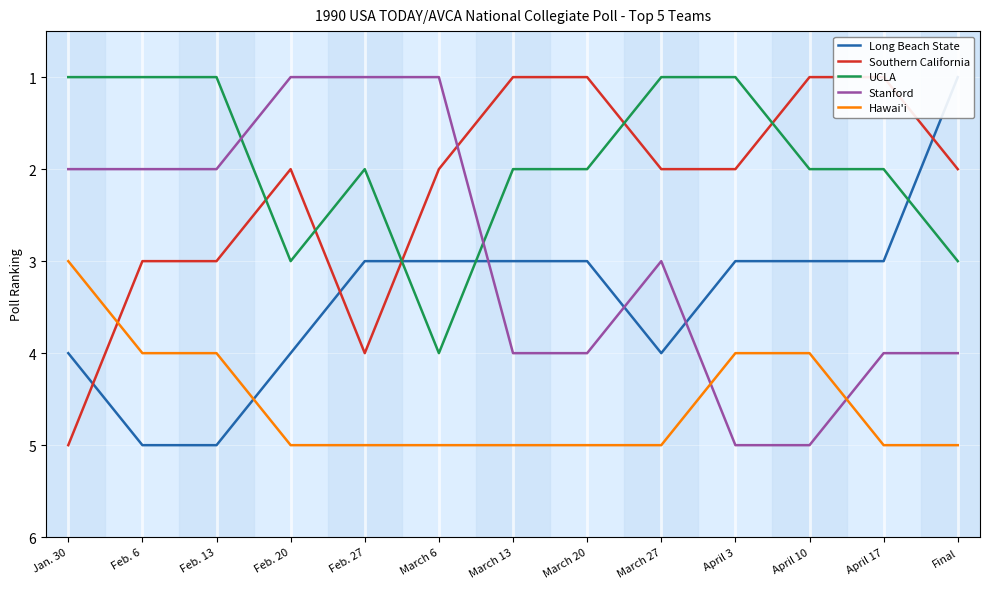

Reading right to left, transcribe all the data shown in this chart.

Long Beach State: Final=1	April 17=3	April 10=3	April 3=3	March 27=4	March 20=3	March 13=3	March 6=3	Feb. 27=3	Feb. 20=4	Feb. 13=5	Feb. 6=5	Jan. 30=4
Southern California: Final=2	April 17=1	April 10=1	April 3=2	March 27=2	March 20=1	March 13=1	March 6=2	Feb. 27=4	Feb. 20=2	Feb. 13=3	Feb. 6=3	Jan. 30=5
UCLA: Final=3	April 17=2	April 10=2	April 3=1	March 27=1	March 20=2	March 13=2	March 6=4	Feb. 27=2	Feb. 20=3	Feb. 13=1	Feb. 6=1	Jan. 30=1
Stanford: Final=4	April 17=4	April 10=5	April 3=5	March 27=3	March 20=4	March 13=4	March 6=1	Feb. 27=1	Feb. 20=1	Feb. 13=2	Feb. 6=2	Jan. 30=2
Hawai'i: Final=5	April 17=5	April 10=4	April 3=4	March 27=5	March 20=5	March 13=5	March 6=5	Feb. 27=5	Feb. 20=5	Feb. 13=4	Feb. 6=4	Jan. 30=3